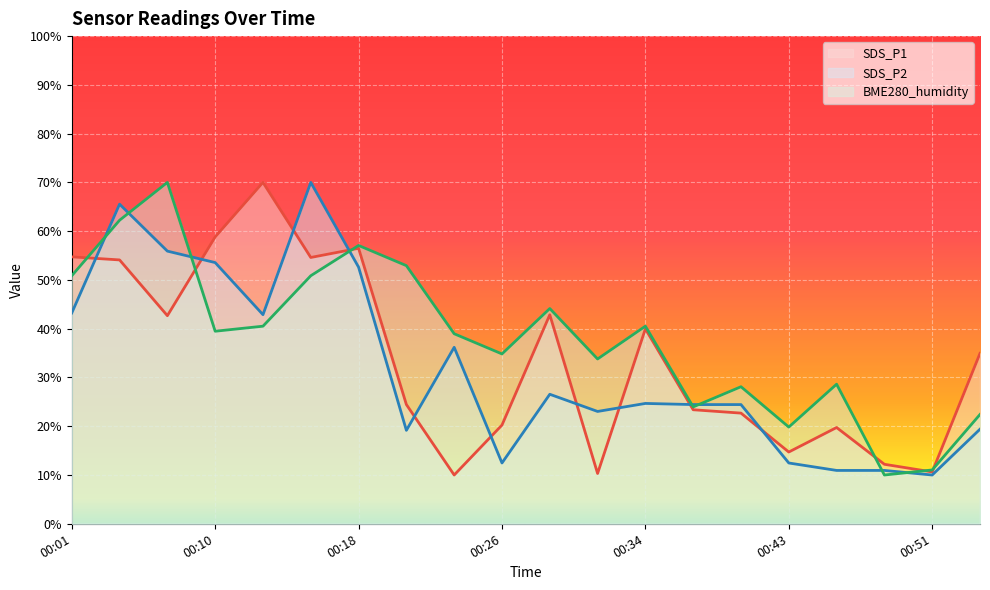

How many data points in SDS_P1 are less than 34?

10